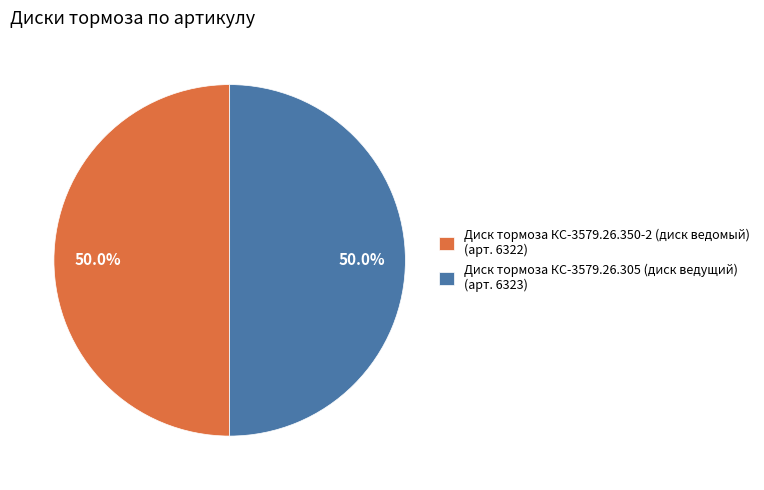

What percentage is NOT represented by Диск тормоза КС-3579.26.350-2 (диск ведомый) (арт. 6322)?

50.0%